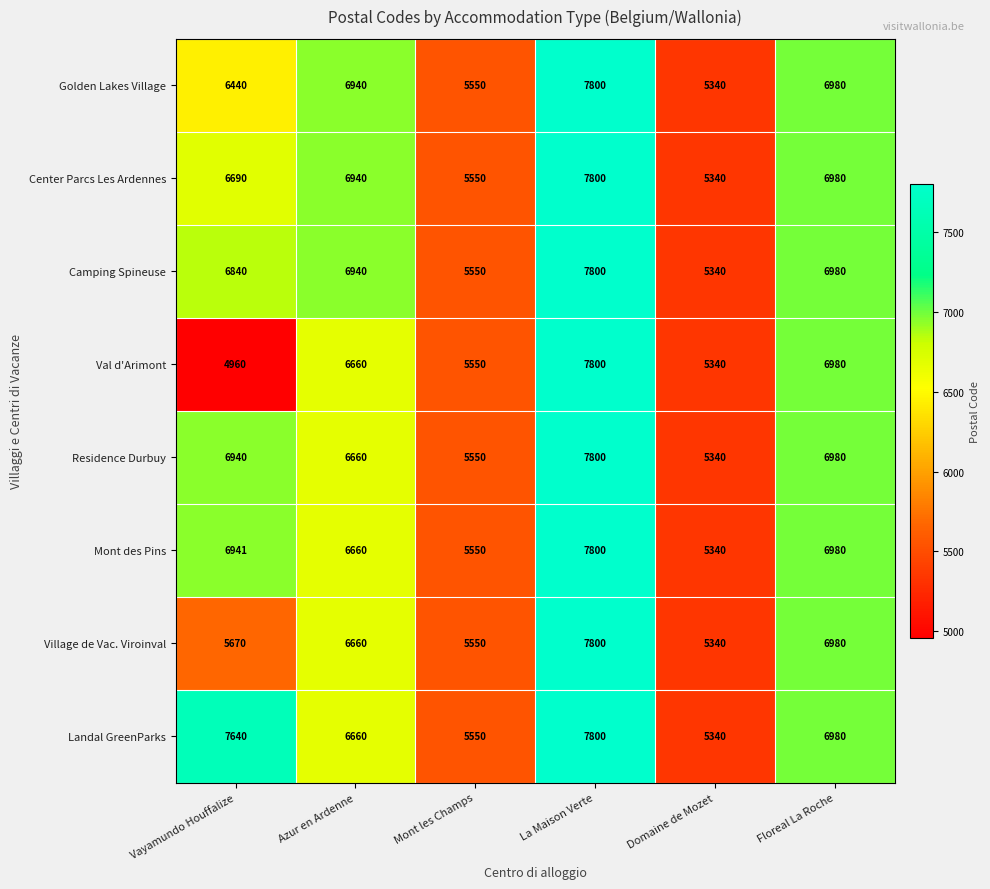

At which label does Camping Spineuse reach its minimum?

Domaine de Mozet